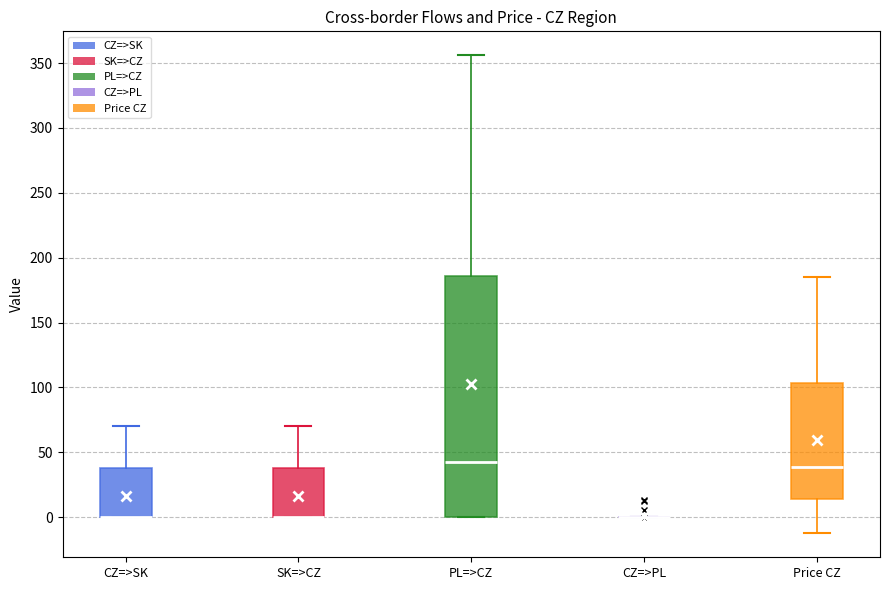

Reading left to right, transcribe this box plot: for each box, give where its median line is, the range the box spans, and where its two whiskers end, as read against the y-axis. The values are not printed on the chart, so give them approximately, as read against the axis.

CZ=>SK: median 0 (drawn on the box's lower edge), box 0 to 40, whiskers 0 to 70
SK=>CZ: median 0 (drawn on the box's lower edge), box 0 to 40, whiskers 0 to 70
PL=>CZ: median 40, box 0 to 185, whiskers 0 to 355
CZ=>PL: box collapsed to a line at 0, whiskers 0 to 0
Price CZ: median 40, box 15 to 105, whiskers -10 to 185